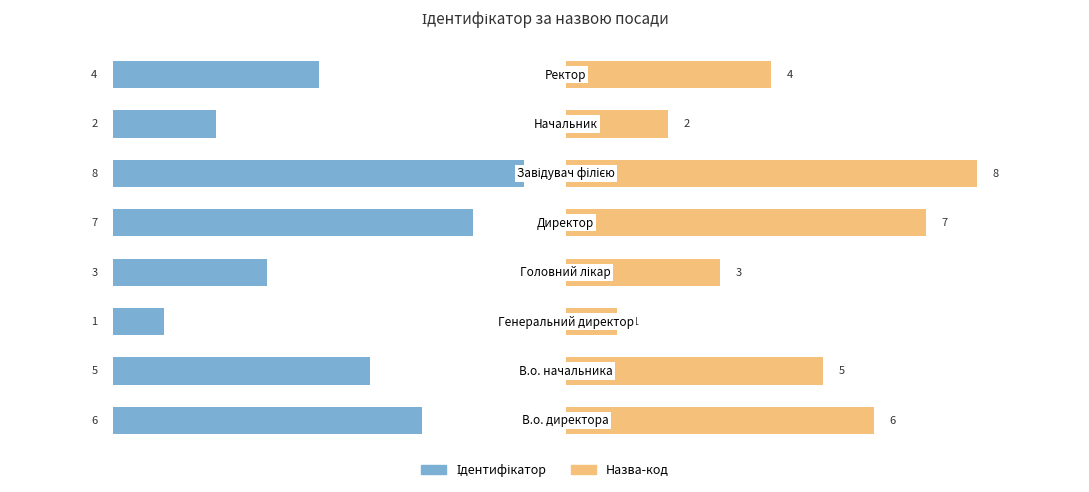

What is the sum of all Назва-код values?

36